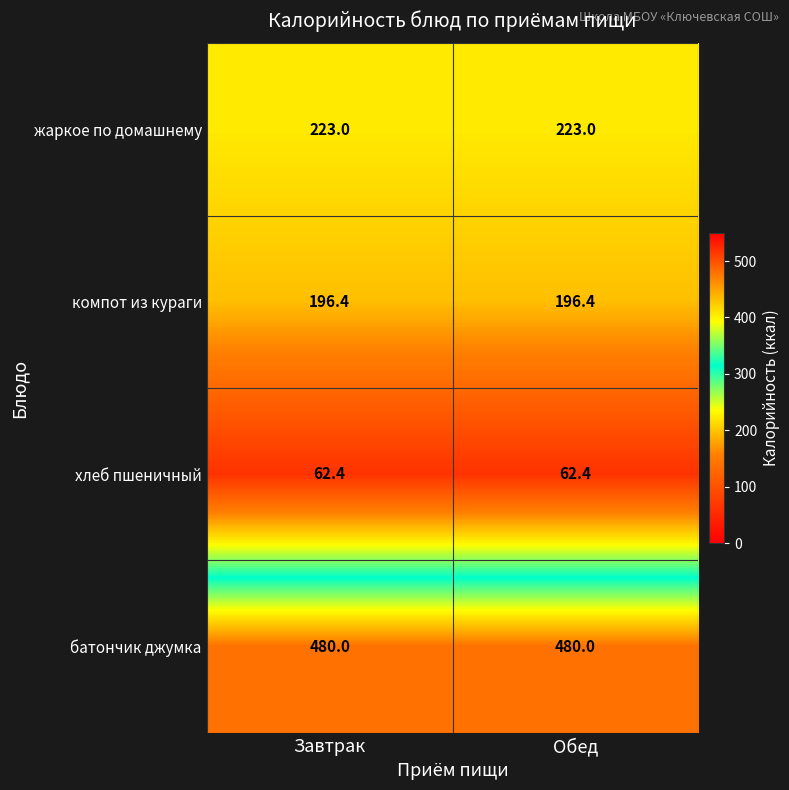

Reading right to left, extract all data points from this chart.

жаркое по домашнему: Обед=223.0	Завтрак=223.0
компот из кураги: Обед=196.4	Завтрак=196.4
хлеб пшеничный: Обед=62.4	Завтрак=62.4
батончик джумка: Обед=480.0	Завтрак=480.0